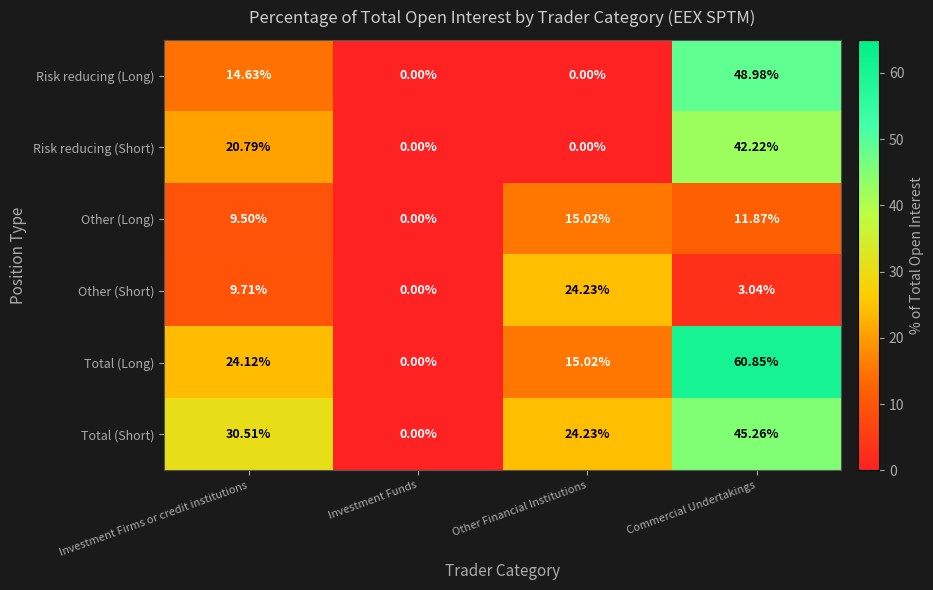

Is the value of Other (Short) at Commercial Undertakings greater than the value of Total (Long) at Commercial Undertakings?

No